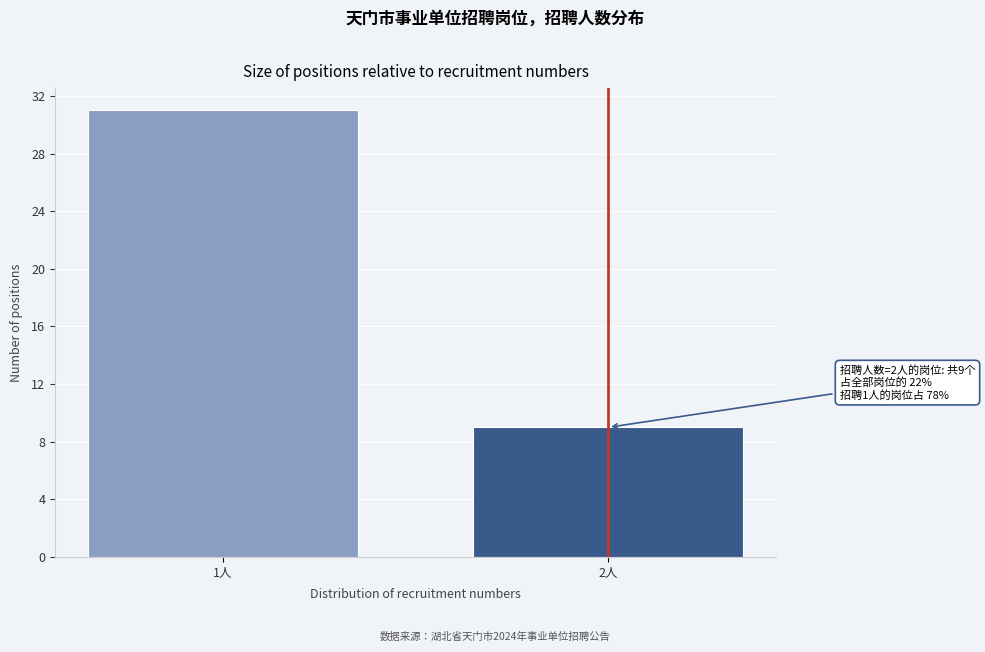

Reading right to left, transcribe all the data shown in this chart.

2人=9	1人=31